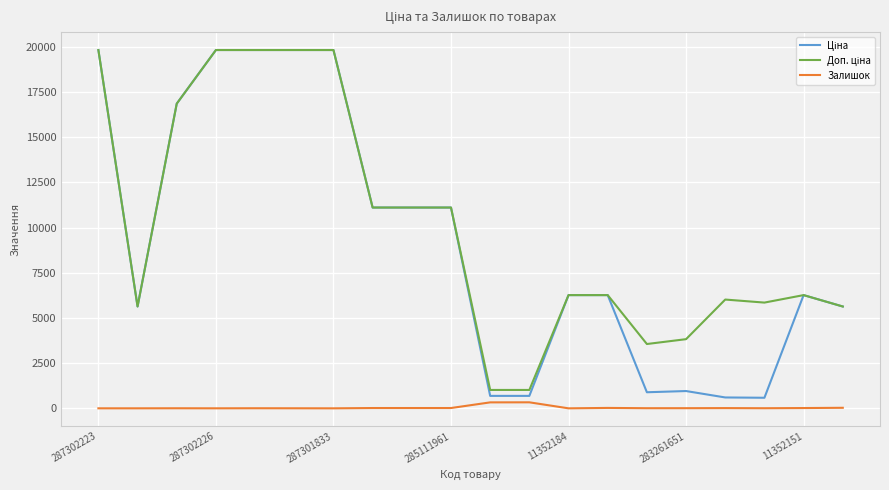

True or false: Ціна and Доп. ціна intersect in this chart.

False